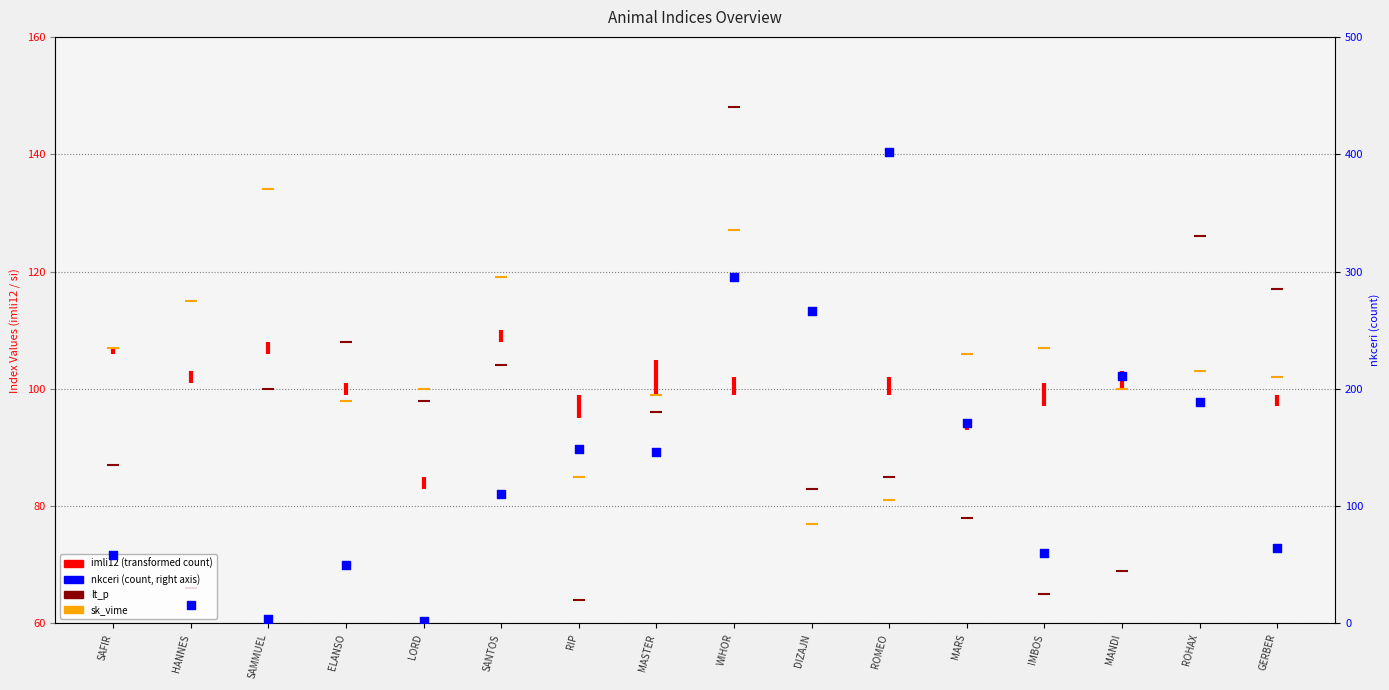

At how many categories does at least one series exceed 388?

1